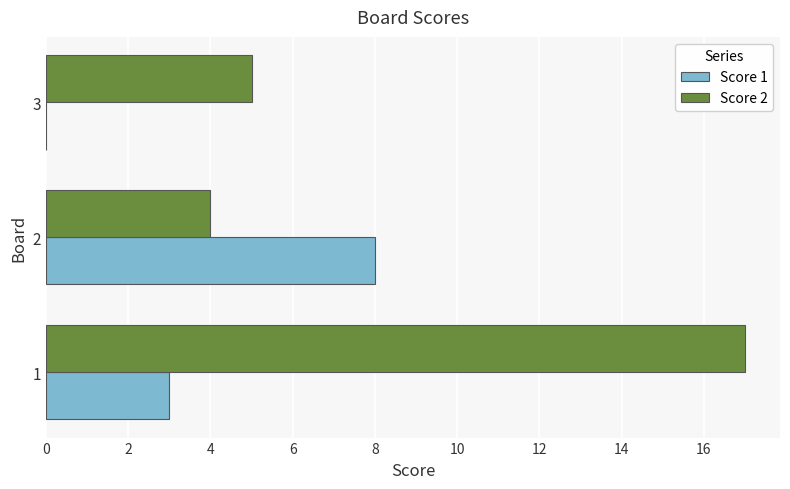

The Score 2 series shows 3 at 3. True or false?

False